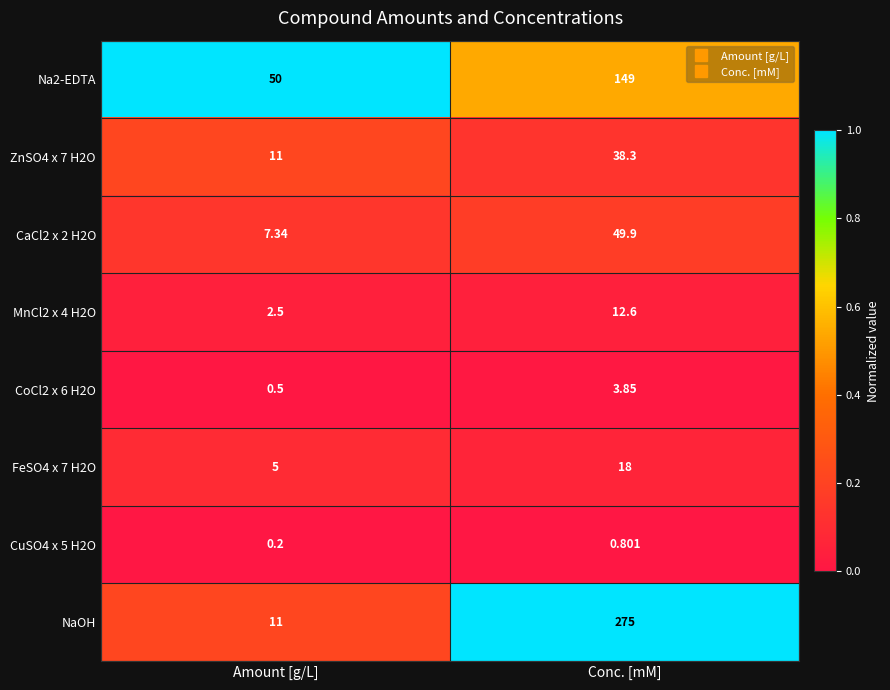

At which label is Na2-EDTA closest to 99?

Amount [g/L]